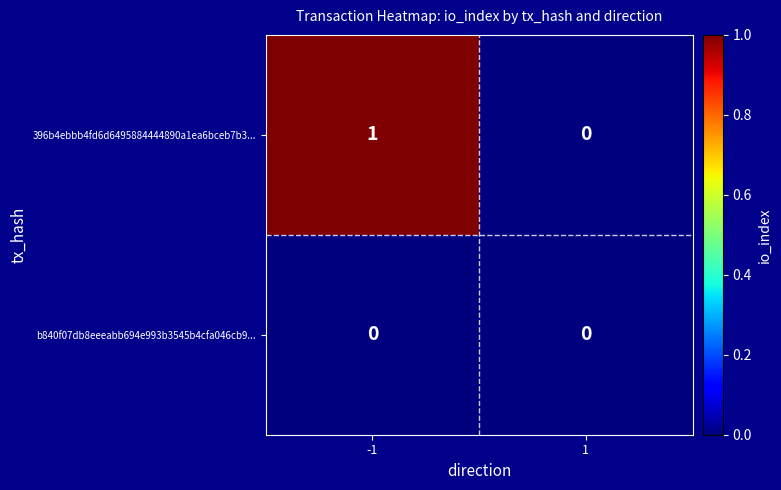

Which series has the widest spread of values?

396b4ebbb4fd6d6495884444890a1ea6bceb7b3...